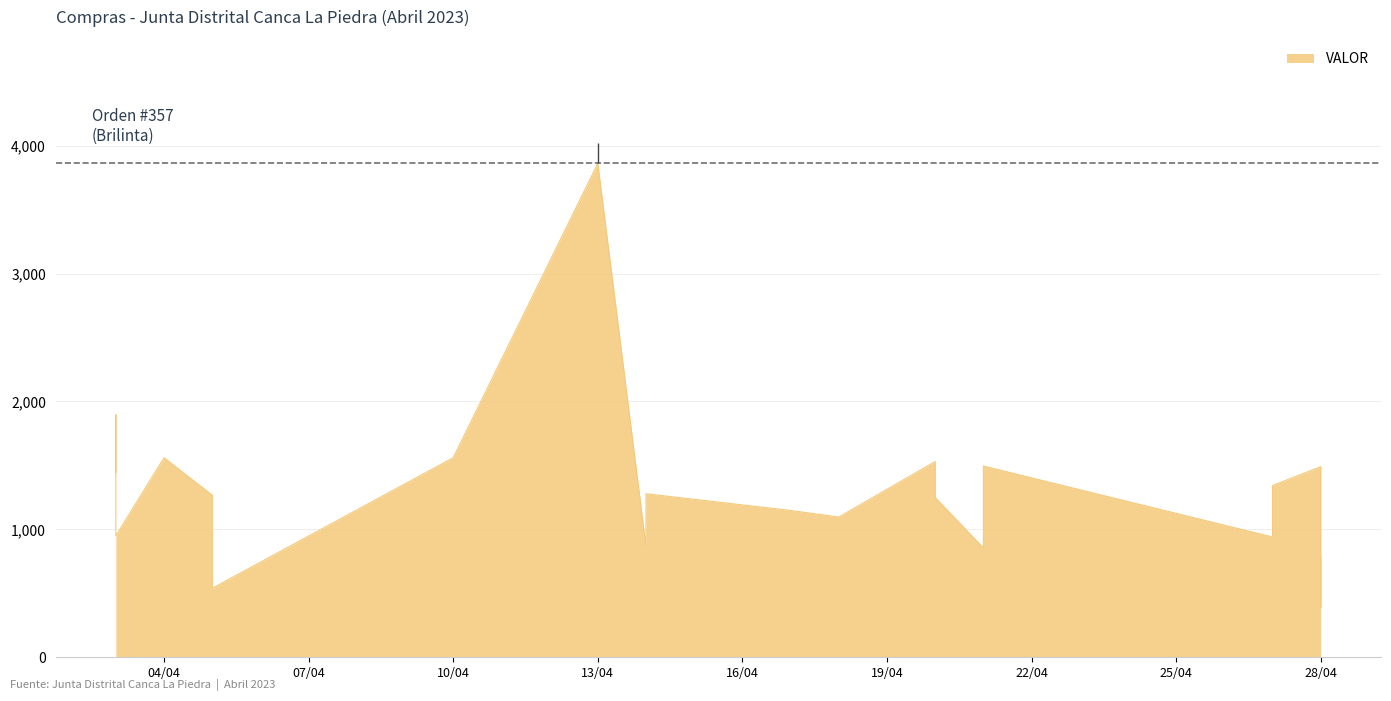

Reading right to left, extract all data points from this chart.

790.0	390.0	1490.0	1342.9	940.0	1495.0	855.0	1249.3	1530.0	1096.2	1147.7	1278.3	1230.0	867.0	3861.0	1560.0	539.7	650.0	940.0	1267.0	1560.0	950.2	1895.0	1444.2